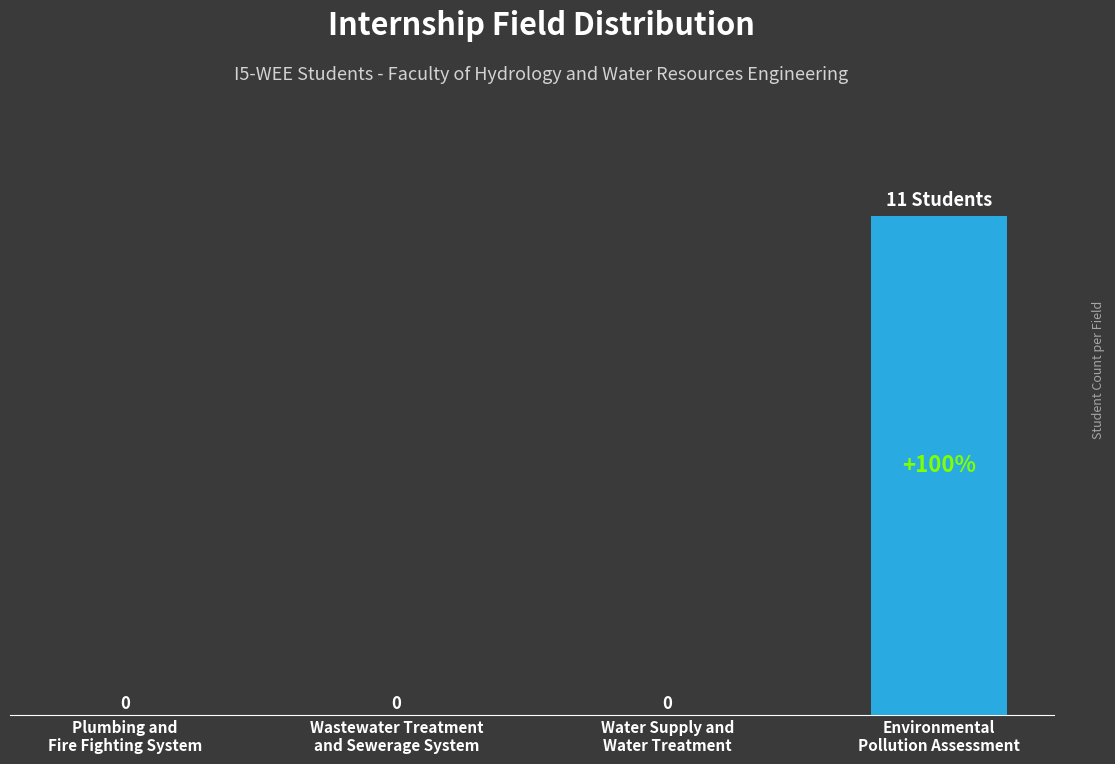

Are the bars horizontal?

No